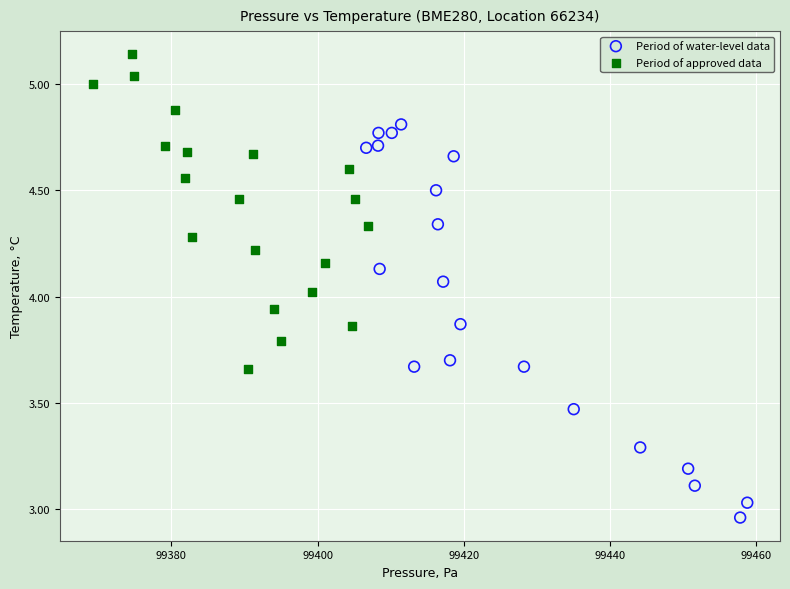

What are all the series names shown in the legend?

Period of water-level data, Period of approved data